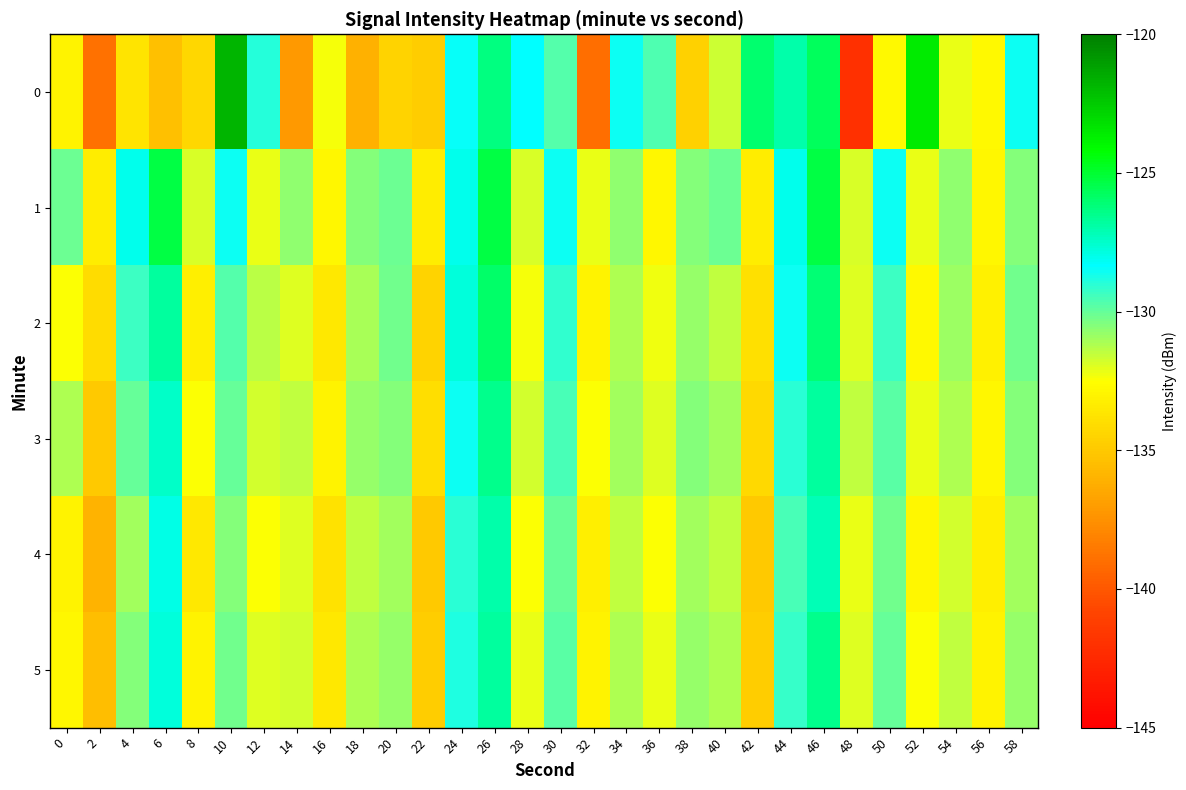

Count the number of data series in this chart.

6